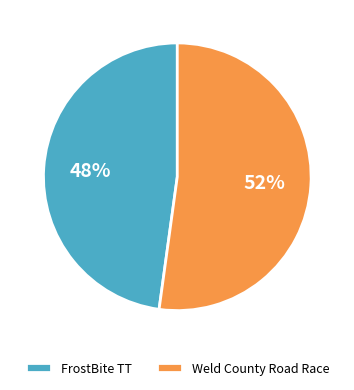

What percentage is the Weld County Road Race slice, to the nearest percent?

52%